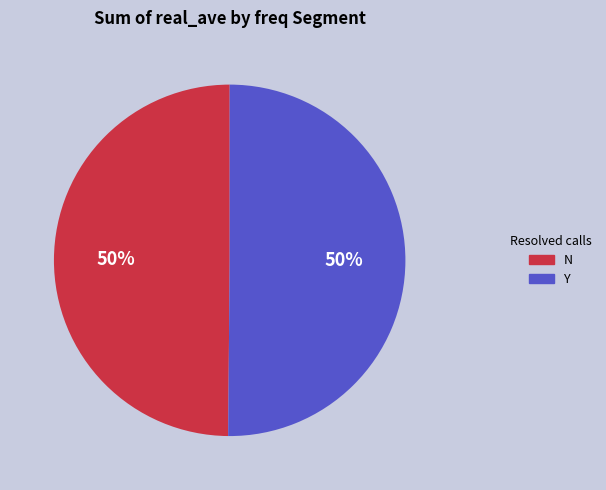

To the nearest percent, what is the average slice percentage?

50%